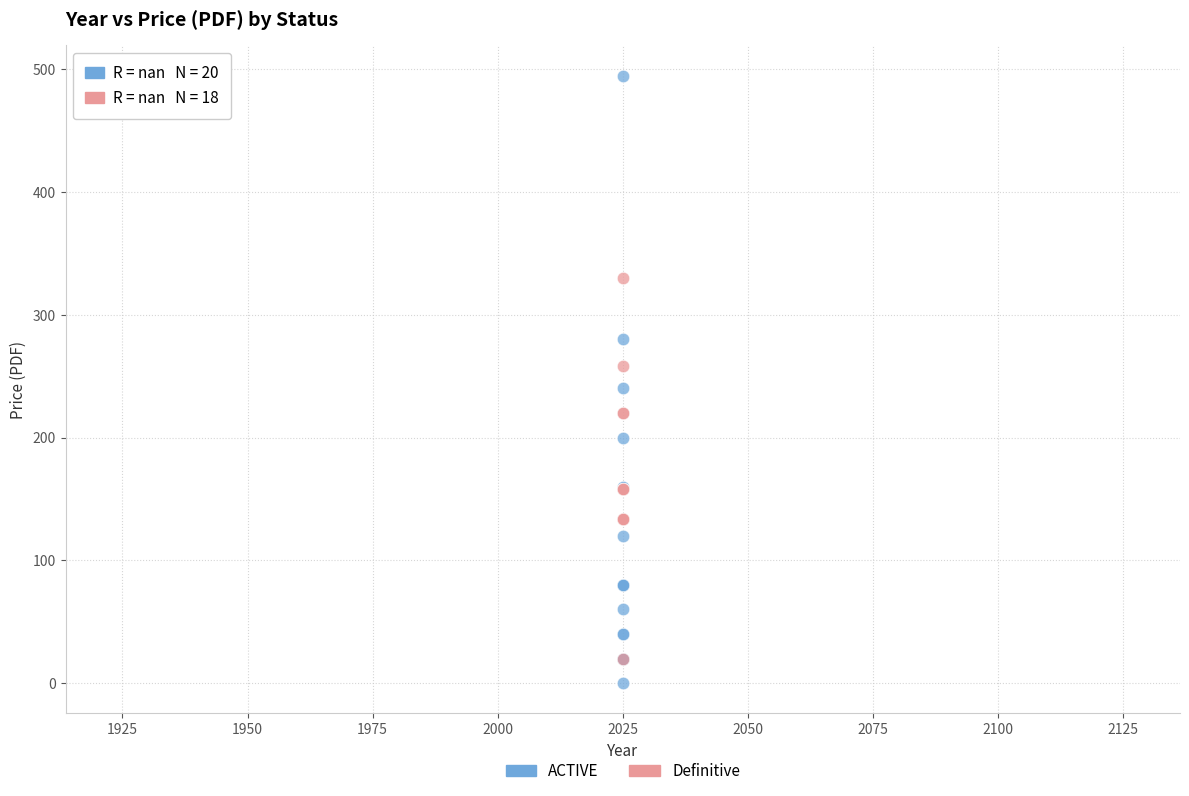

Which series has the widest spread of Y values?

ACTIVE